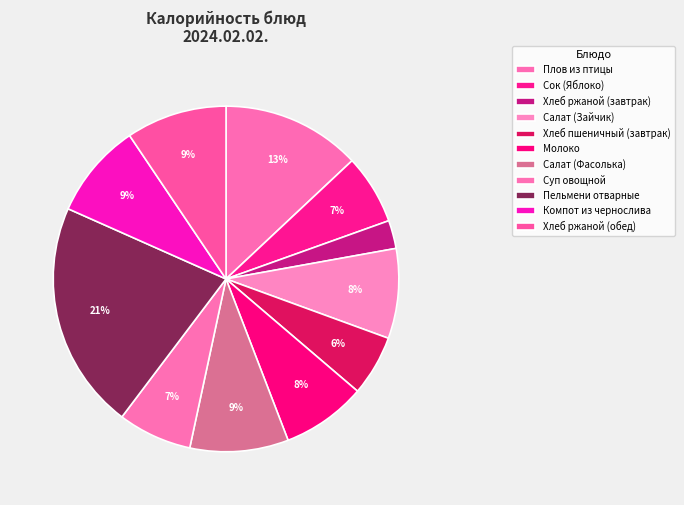

Which slice is the smallest?

Хлеб ржаной (завтрак)